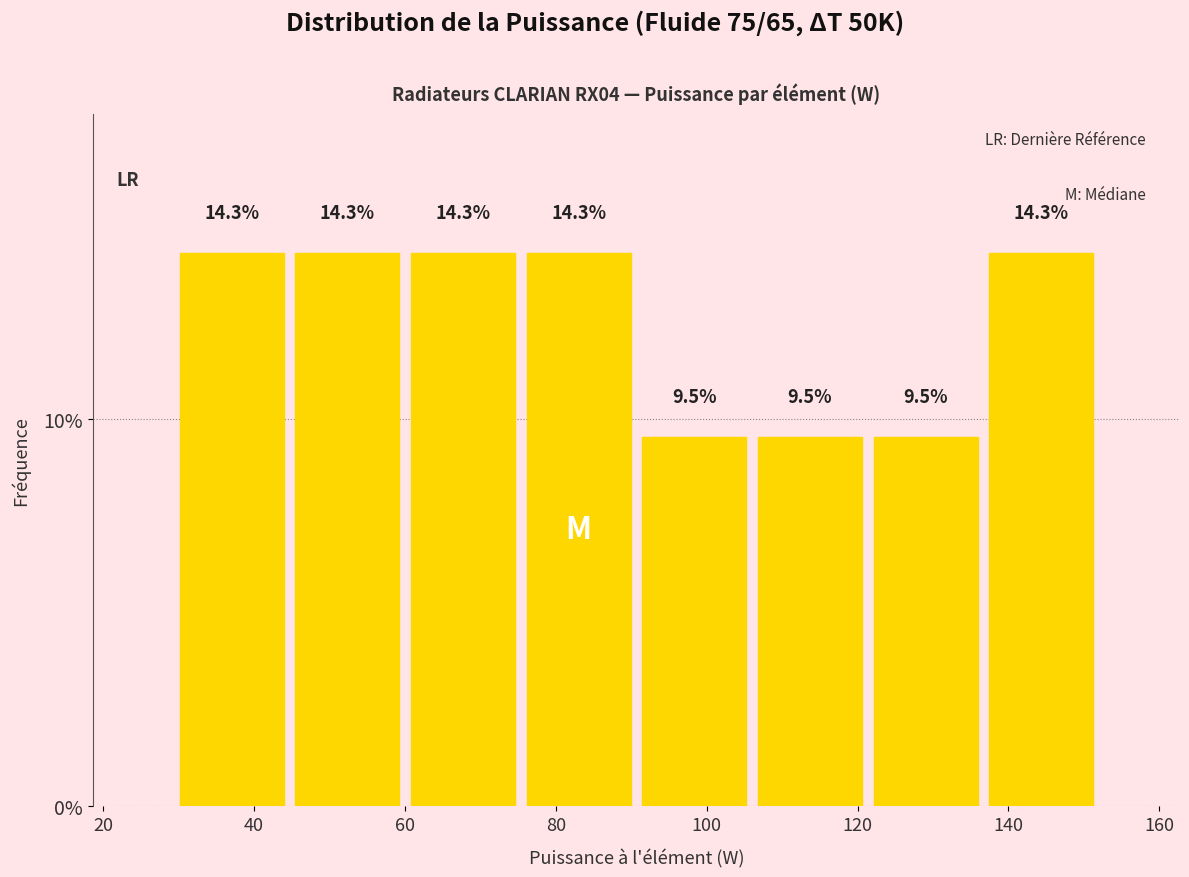

Reading left to right, list every bar in this chart as the range it spans on the x-axis followed by its height. The bar edges are not printed on the chart, so give them approximately, as read against the axis.

30 to 44: 14.3
44 to 60: 14.3
60 to 76: 14.3
76 to 90: 14.3
90 to 106: 9.5
106 to 122: 9.5
122 to 136: 9.5
136 to 152: 14.3